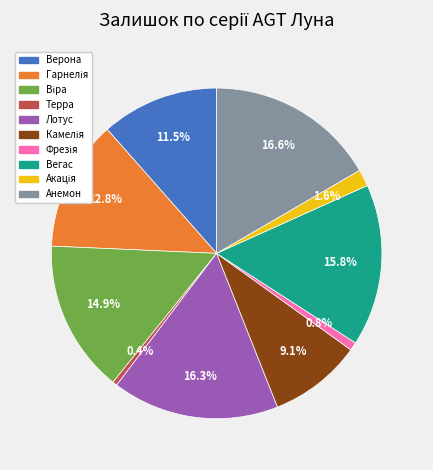

Is there any slice that represents more than half of the pie?

No